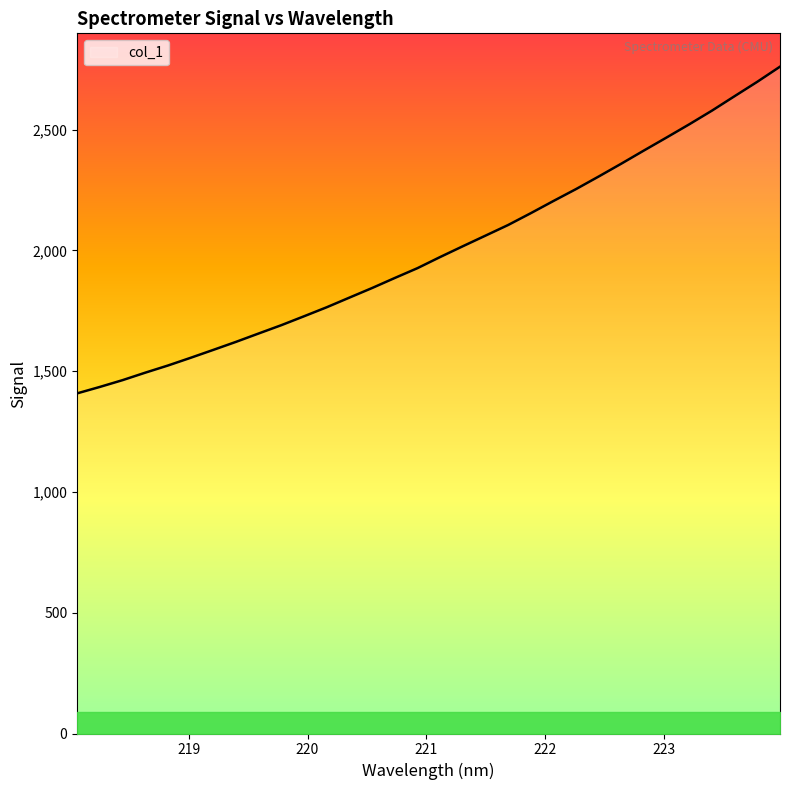

What is the greatest value displayed?

2760.2